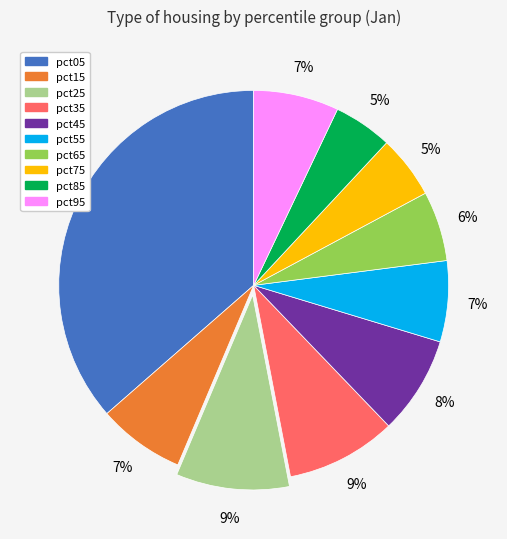

To the nearest percent, what is the average slice percentage?

10%